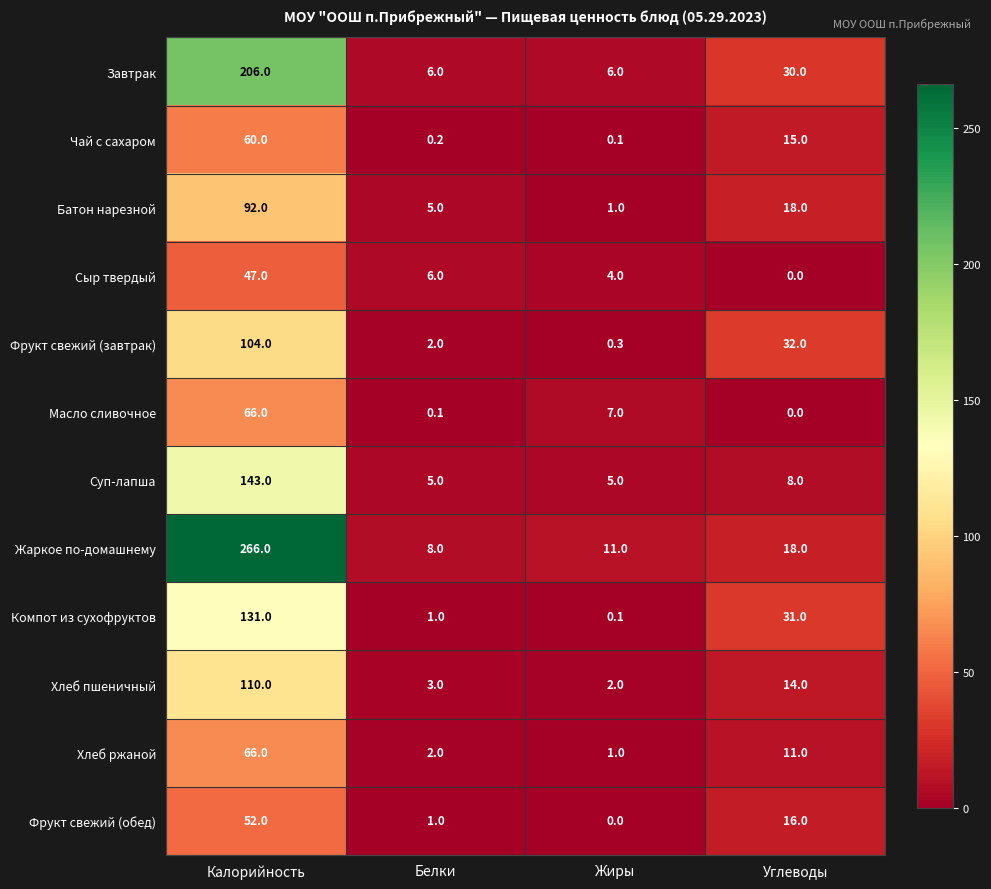

Which category has the lowest value in the Хлеб пшеничный series?

Жиры